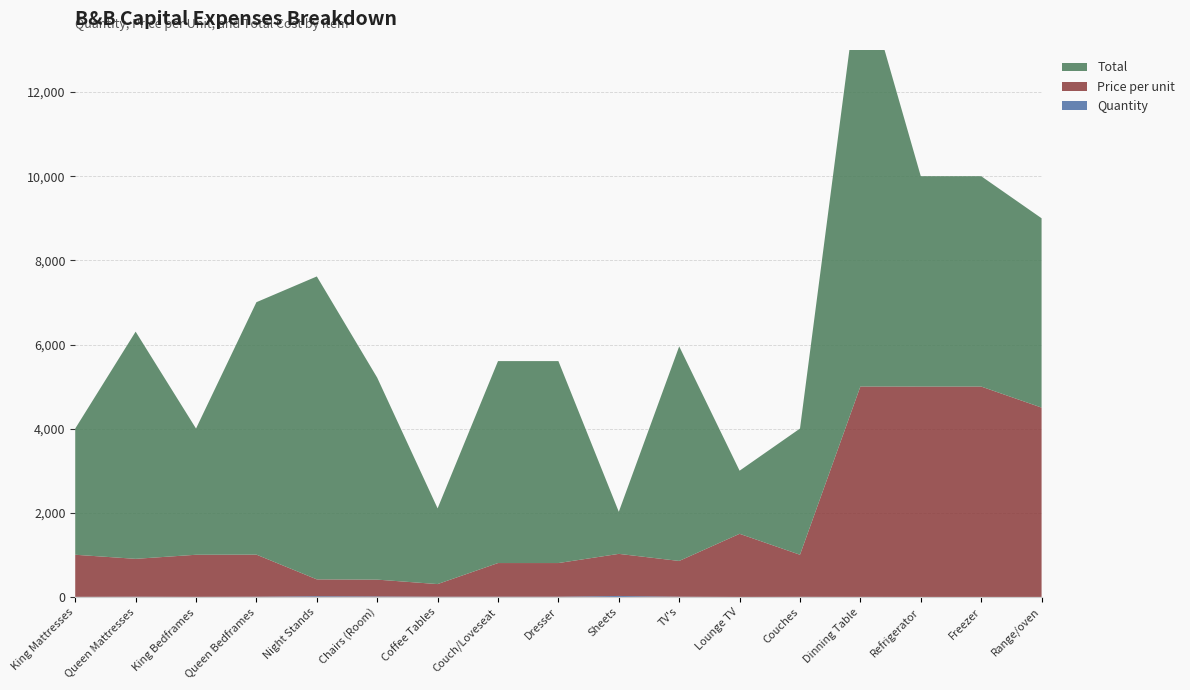

Reading left to right, list all the values displayed in this chart.

Quantity: 3	6	3	6	18	12	6	6	6	24	6	1	3	2	1	1	1
Price per unit: 1000	900	1000	1000	400	400	300	800	800	1000	850	1500	1000	5000	5000	5000	4500
Total: 3000	5400	3000	6000	7200	4800	1800	4800	4800	1000	5100	1500	3000	10000	5000	5000	4500